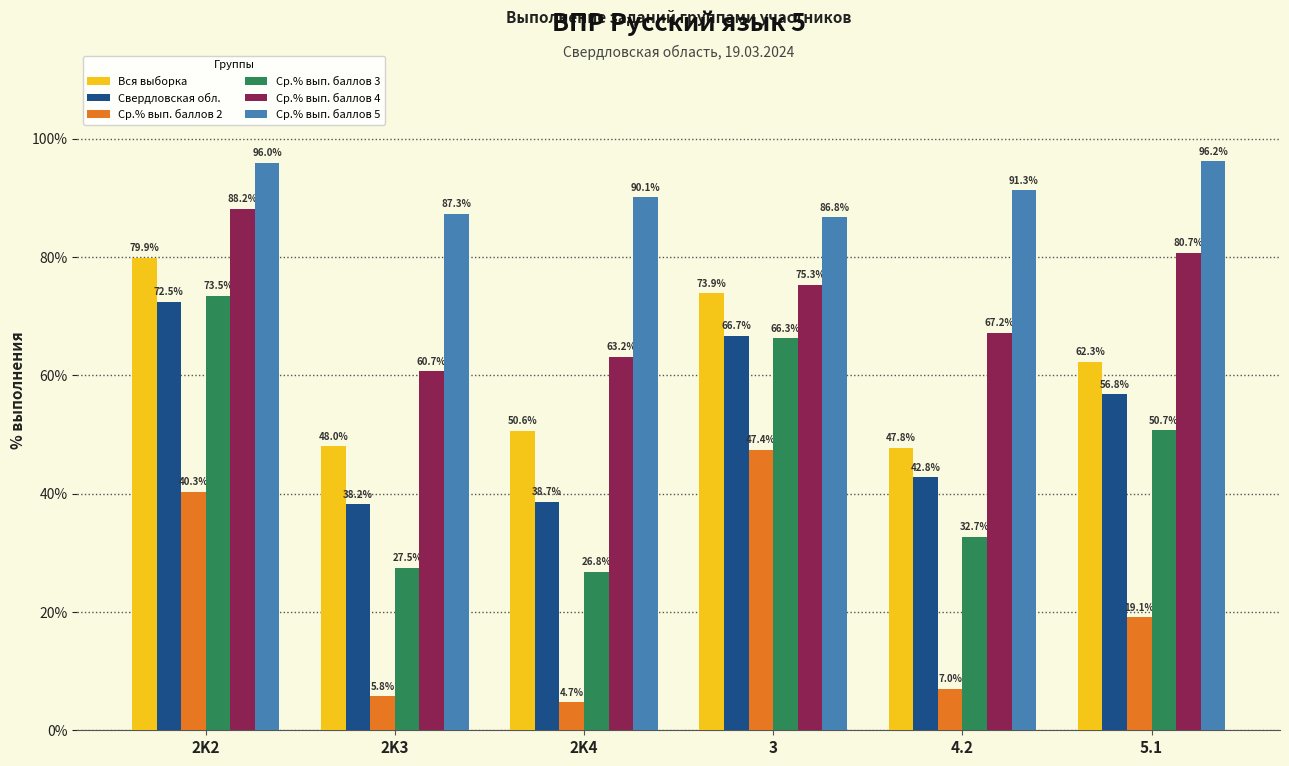

True or false: Ср.% вып. баллов 3 has a value of 27.5 at 2K3.

True